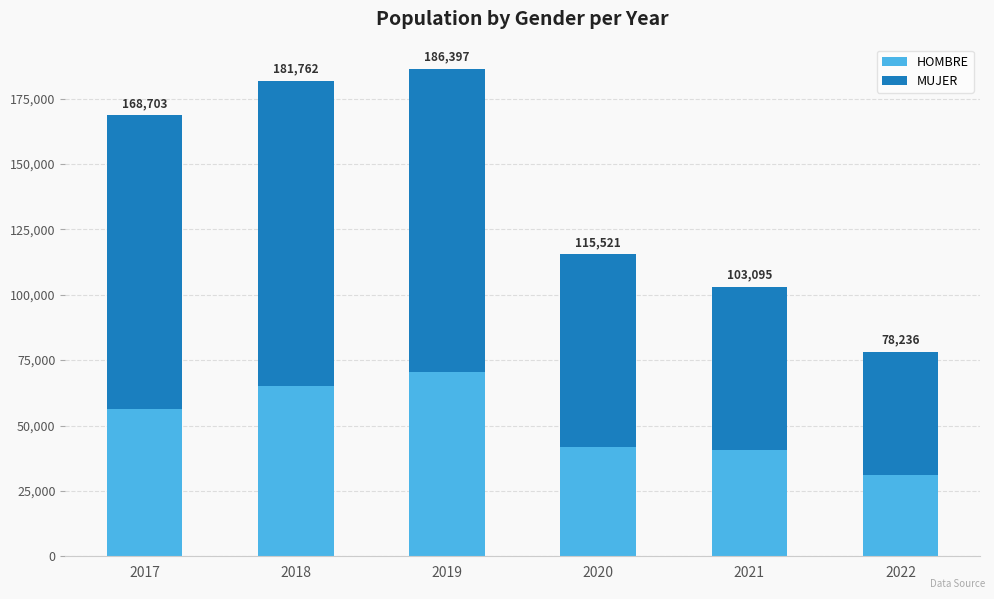

Between 2017 and 2022, which series saw the biggest shift?

MUJER